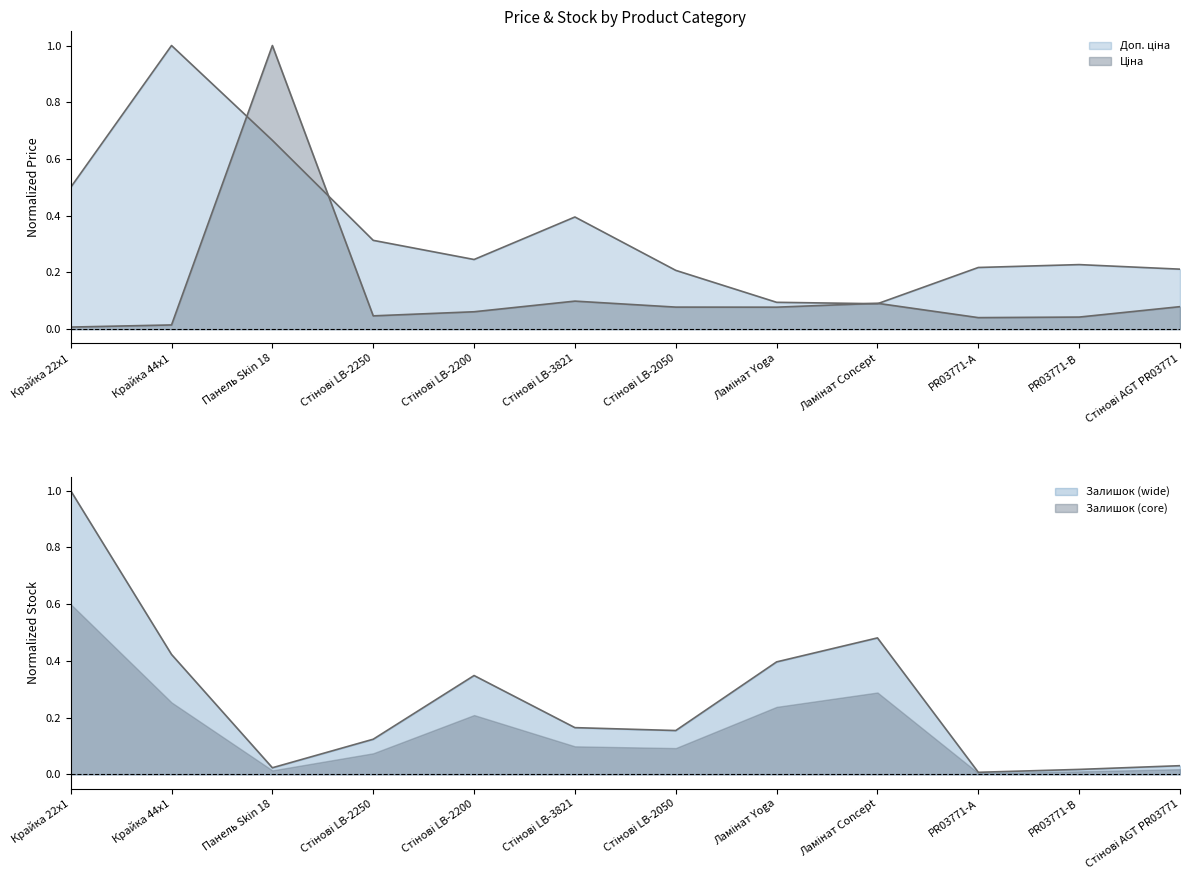

Where do Ціна and Залишок first cross each other?

Крайка 44x1 and Панель Skin 18